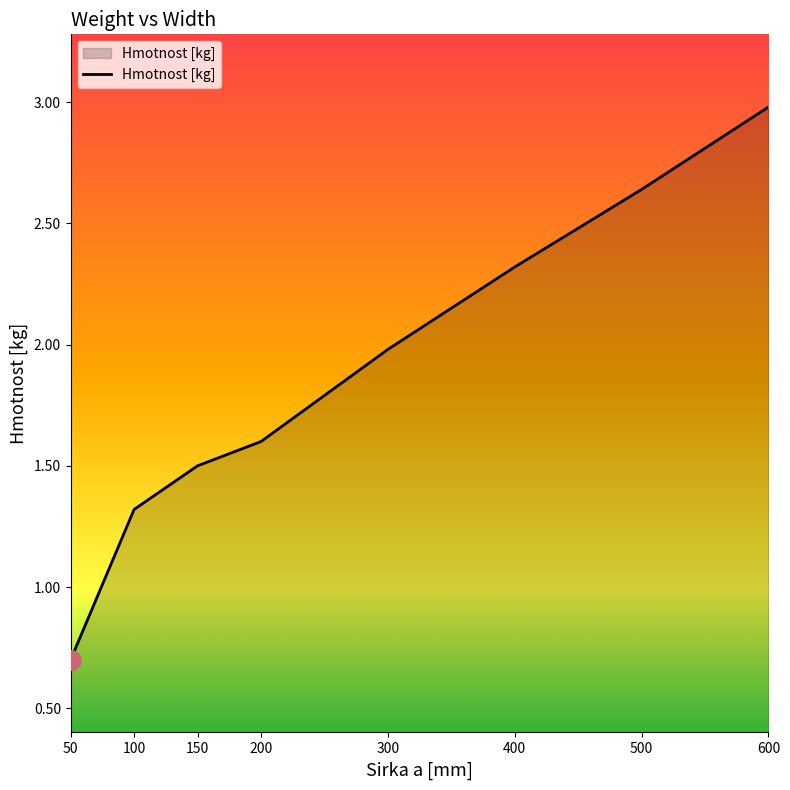

Count the number of data series in this chart.

1